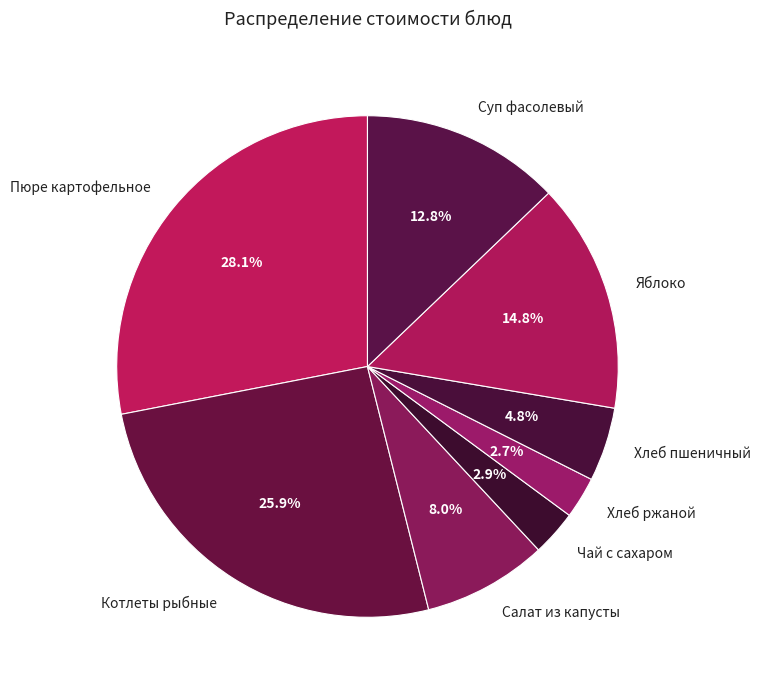

To the nearest percent, what portion does Салат из капусты represent?

8%